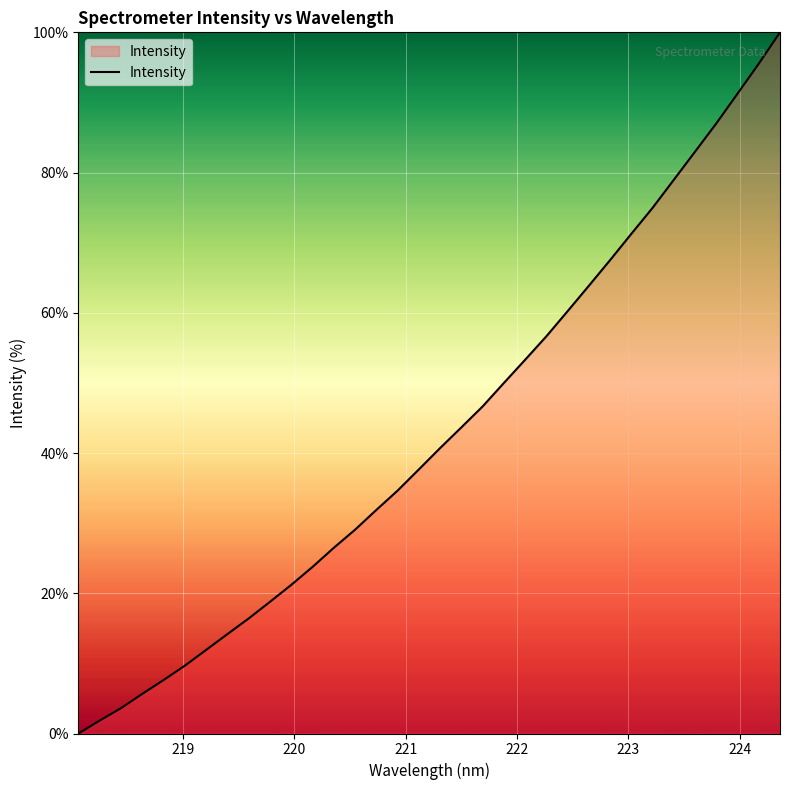

How many distinct data groups are displayed?

1